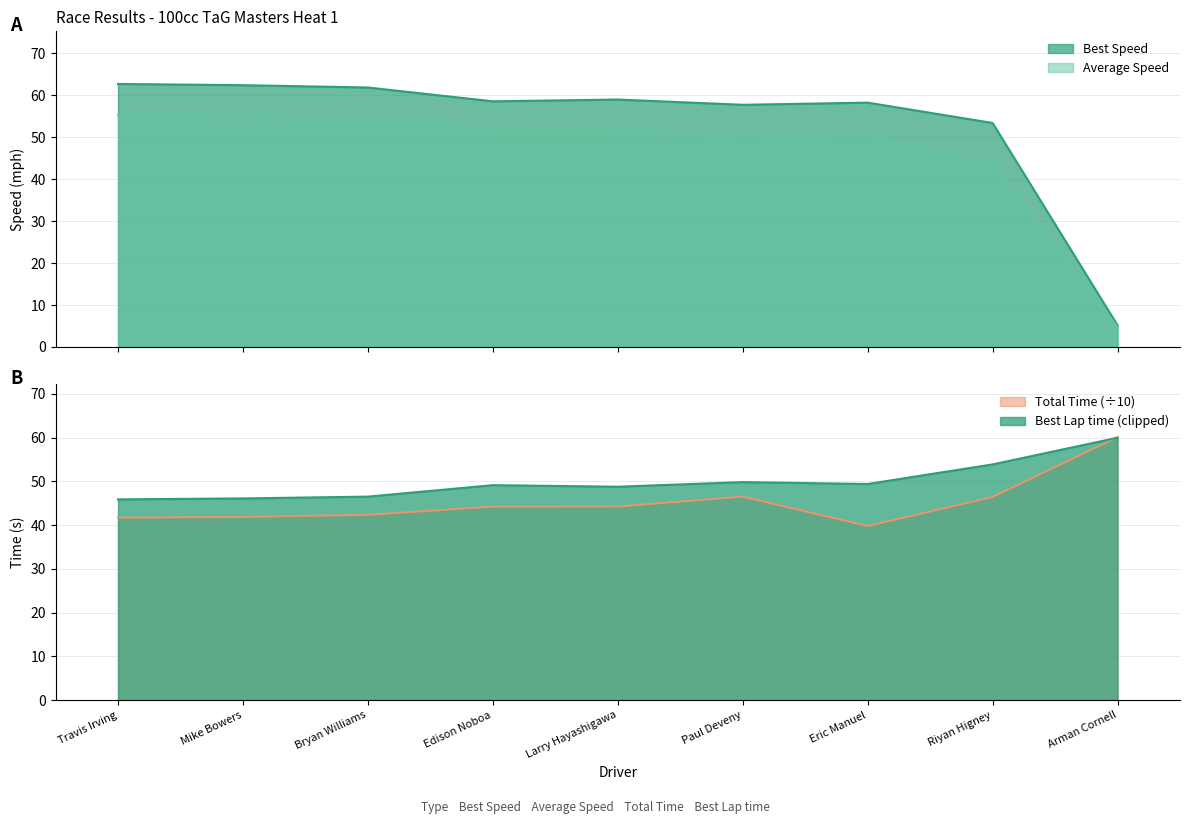

In Best Lap time, how many points are lower than both neighbors (excluding endpoints)?

2